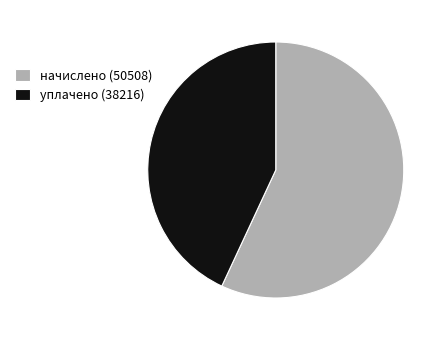

Does начислено (50508) account for over 50% of the chart?

Yes